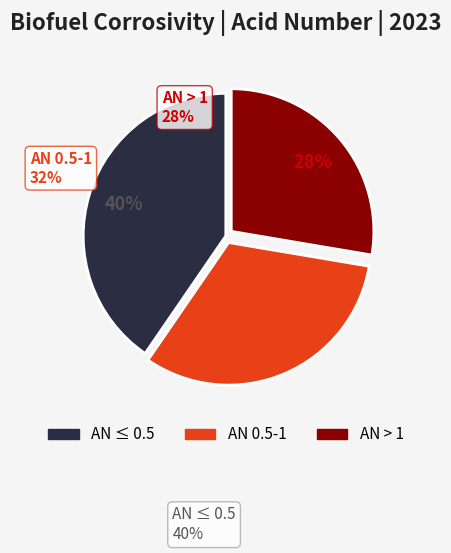

To the nearest percent, what is the average slice percentage?

33%